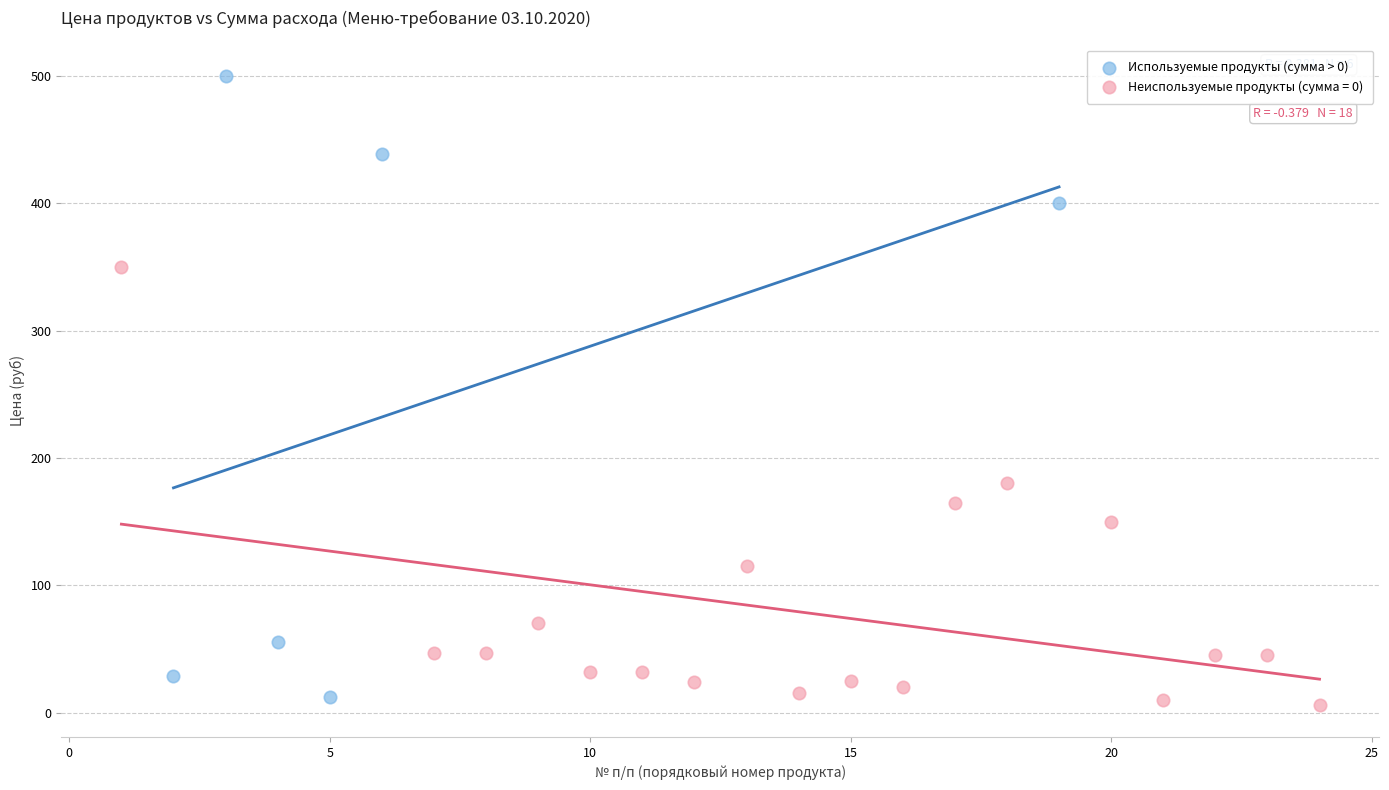

Which series reaches the maximum Y coordinate?

Используемые продукты (сумма > 0)